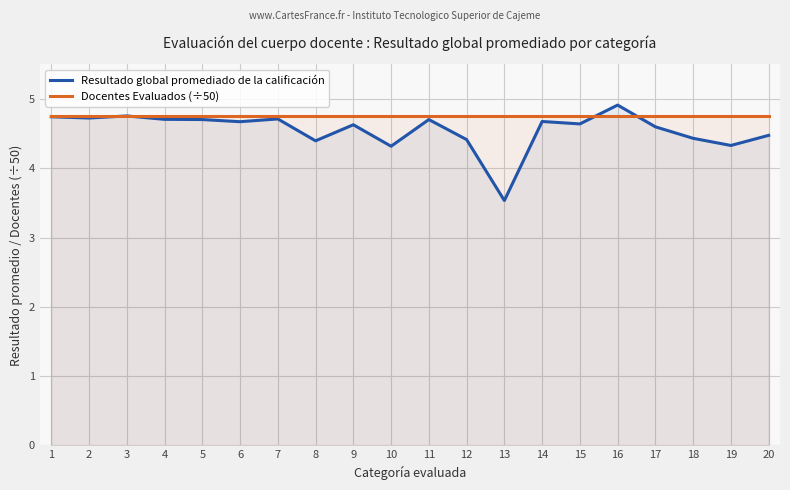

True or false: Resultado global promediado de la calificación has more than 1 points higher than both neighbors.

True